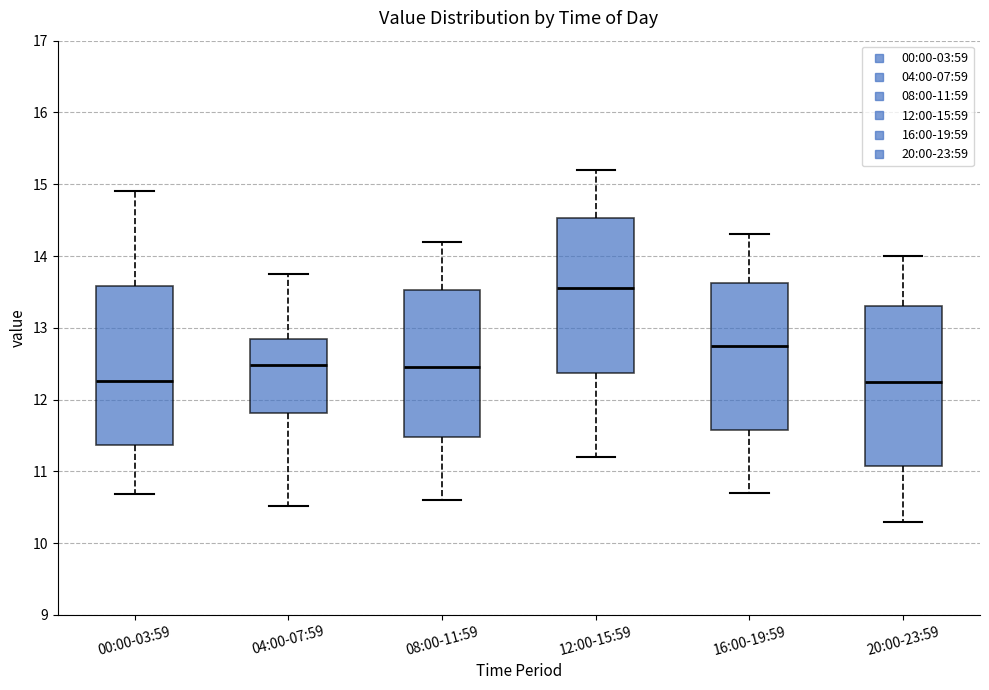

Reading left to right, transcribe this box plot: for each box, give where its median line is, the range the box spans, and where its two whiskers end, as read against the y-axis. The values are not printed on the chart, so give them approximately, as read against the axis.

00:00-03:59: median 12.3, box 11.4 to 13.6, whiskers 10.7 to 14.9
04:00-07:59: median 12.5, box 11.8 to 12.8, whiskers 10.5 to 13.8
08:00-11:59: median 12.5, box 11.5 to 13.5, whiskers 10.6 to 14.2
12:00-15:59: median 13.6, box 12.4 to 14.5, whiskers 11.2 to 15.2
16:00-19:59: median 12.8, box 11.6 to 13.6, whiskers 10.7 to 14.3
20:00-23:59: median 12.3, box 11.1 to 13.3, whiskers 10.3 to 14.0